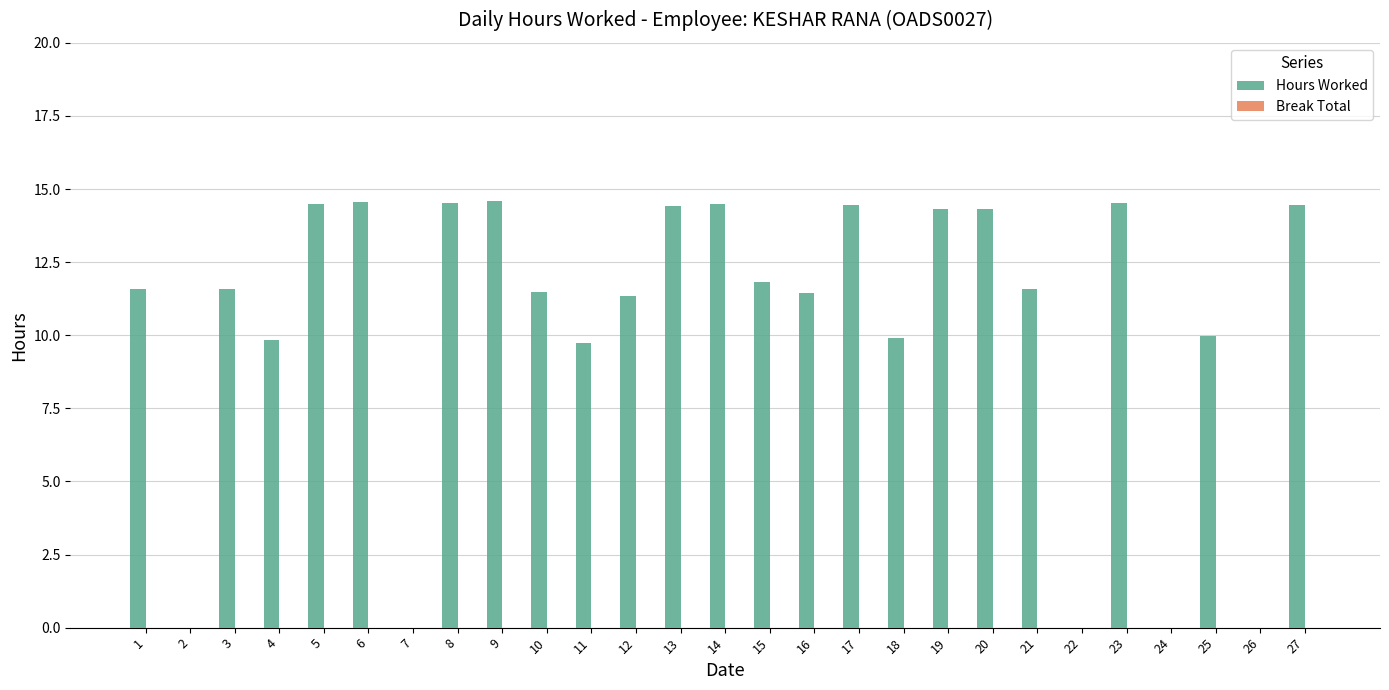

Approximately how many times larger is the value at 8 compared to 27?

1.0